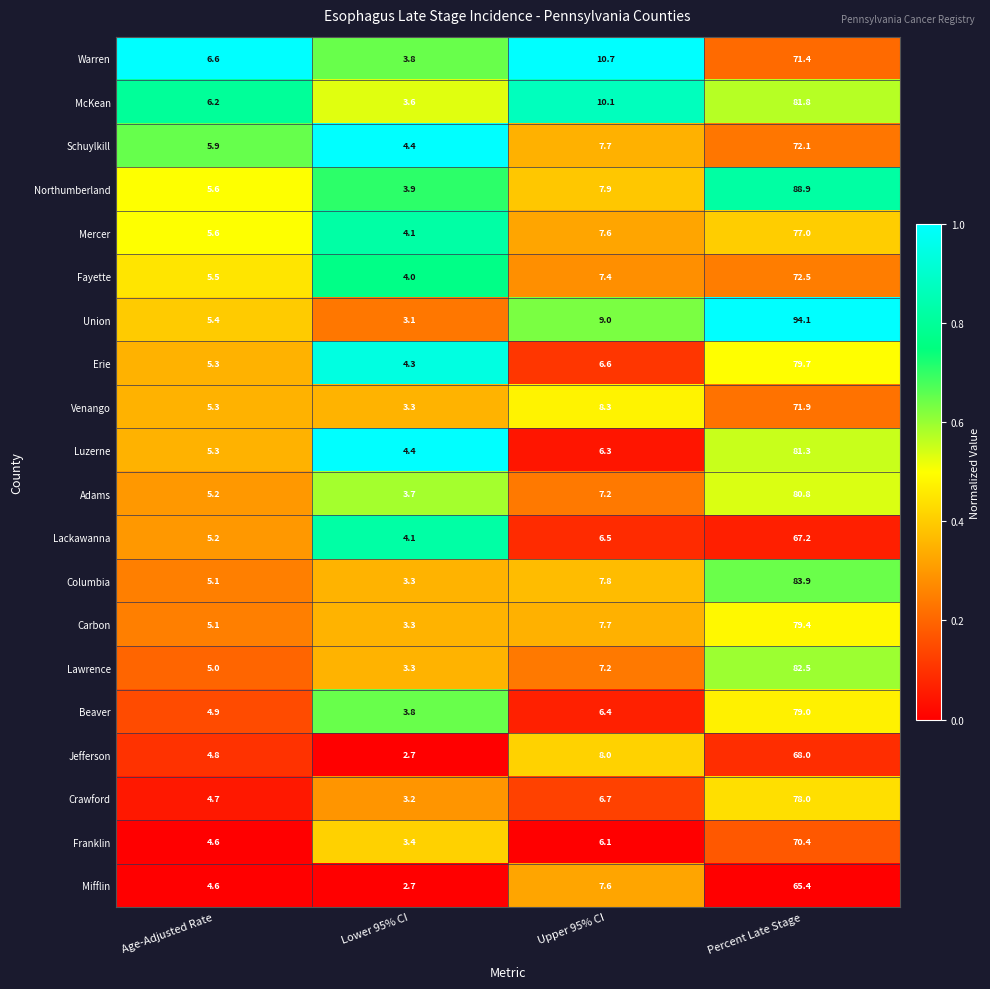

The Union series shows 9.0 at Upper 95% CI. True or false?

True